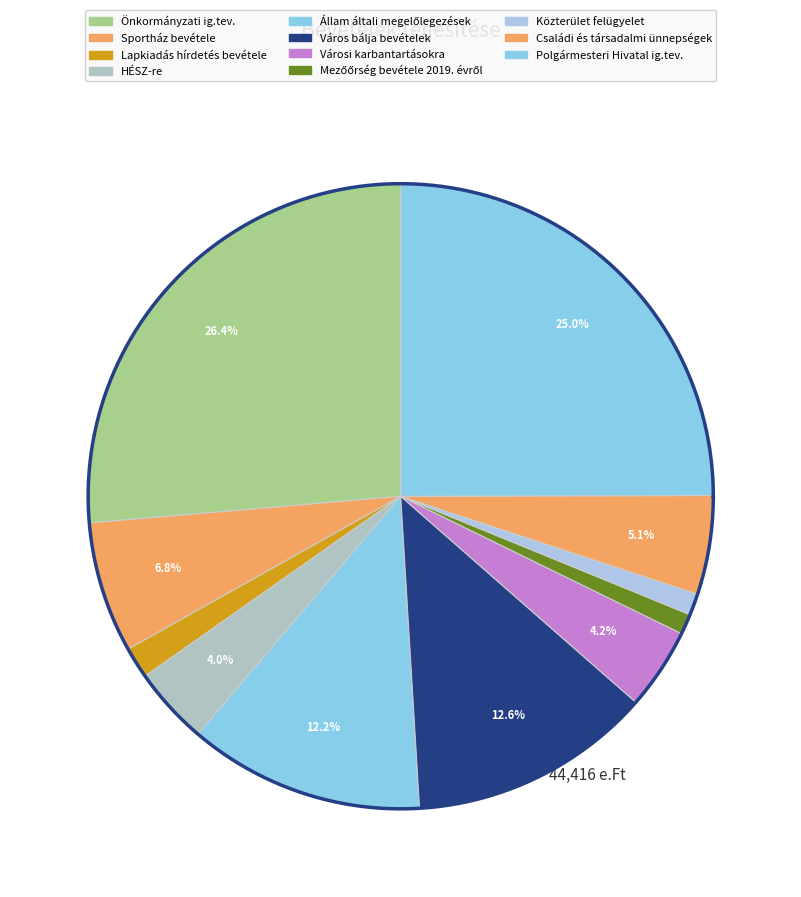

What is the smallest slice in the pie chart?

Mezőőrség bevétele 2019. évről